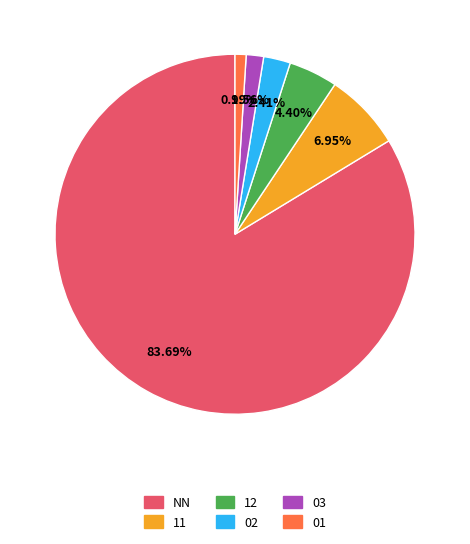

Which slice is the largest?

NN